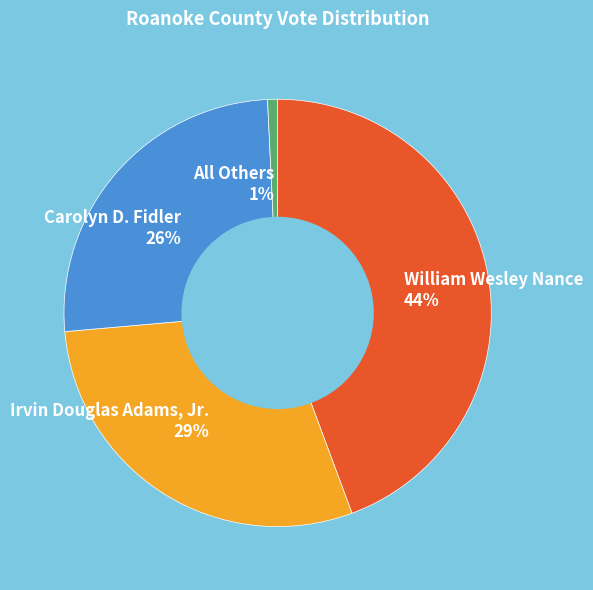

Rank the categories by value from lowest to highest.

All Others, Carolyn D. Fidler, Irvin Douglas Adams, Jr., William Wesley Nance